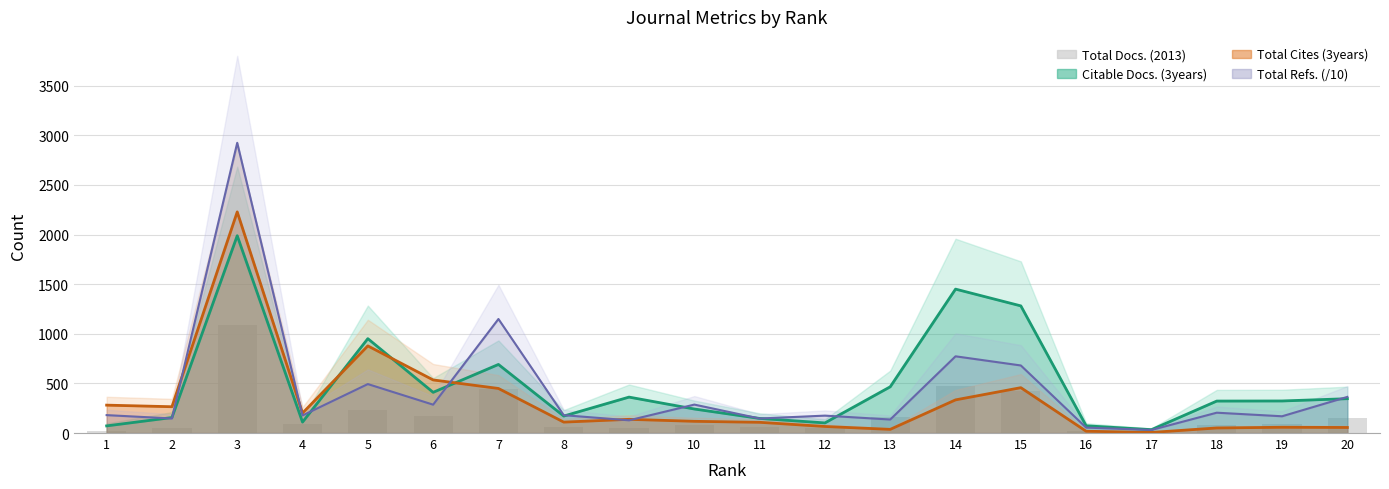

List the labels in order of value, largest first.

3, 14, 7, 15, 5, 6, 13, 20, 4, 19, 18, 10, 11, 8, 9, 2, 12, 1, 16, 17